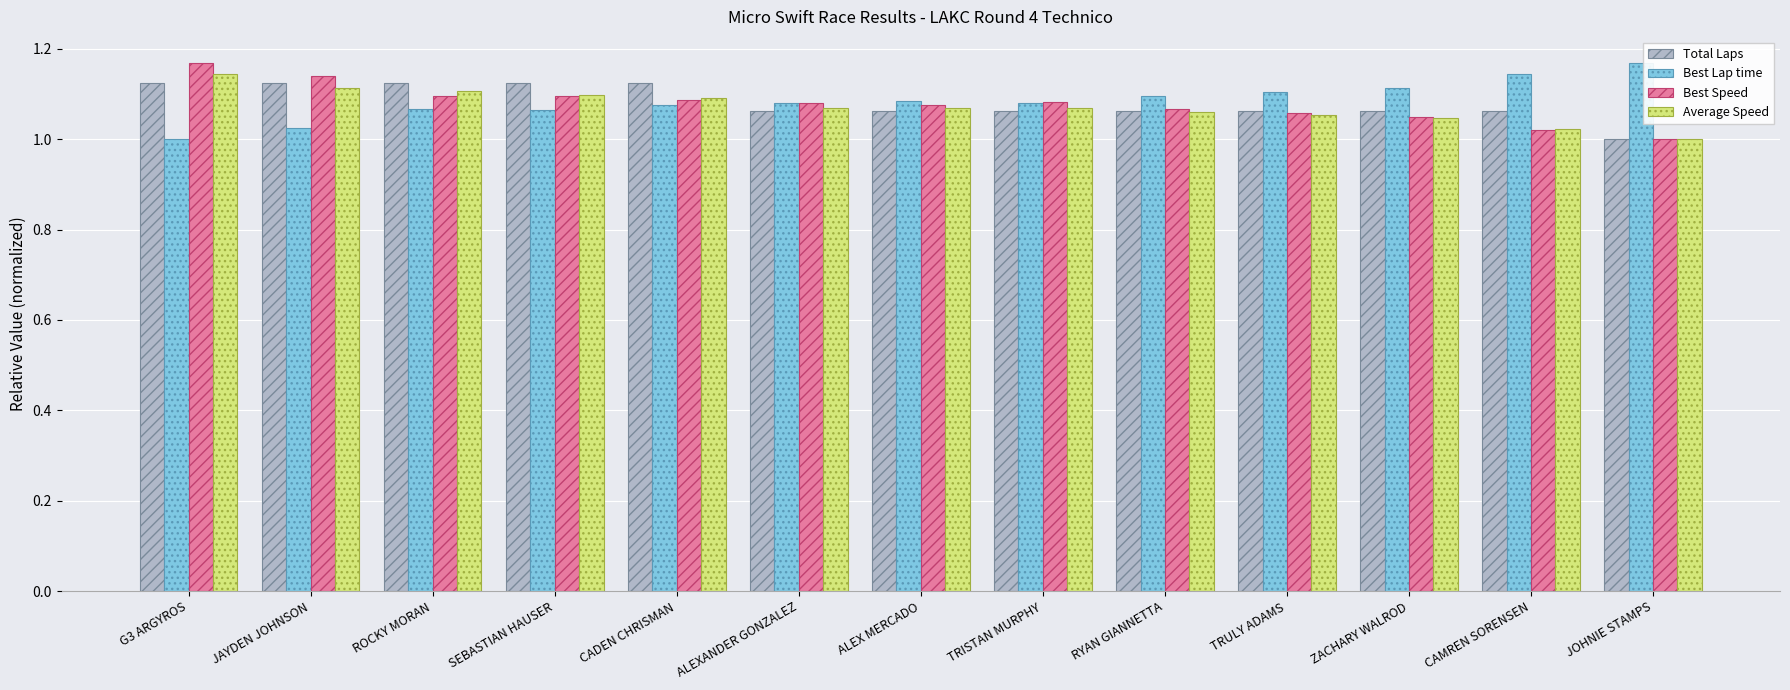

The value of Best Lap time at ROCKY MORAN is 1.1. True or false?

True